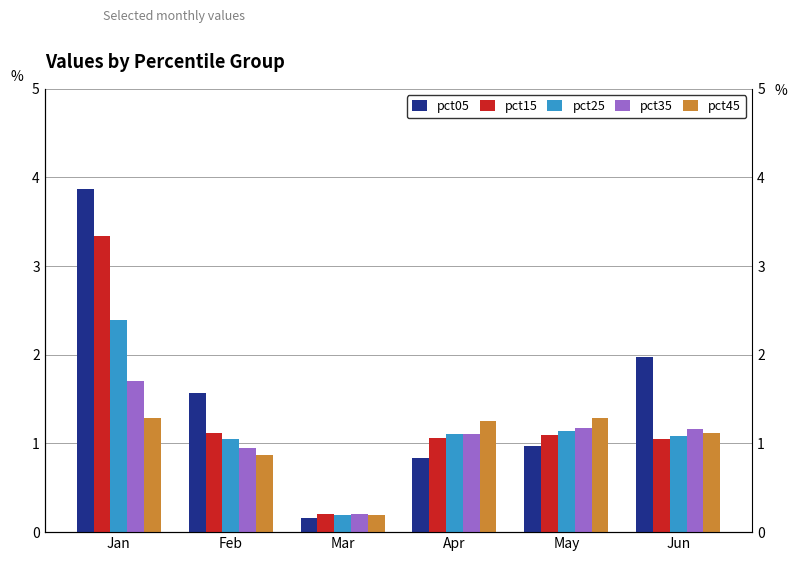

What is the total value across all series at Apr?

5.4